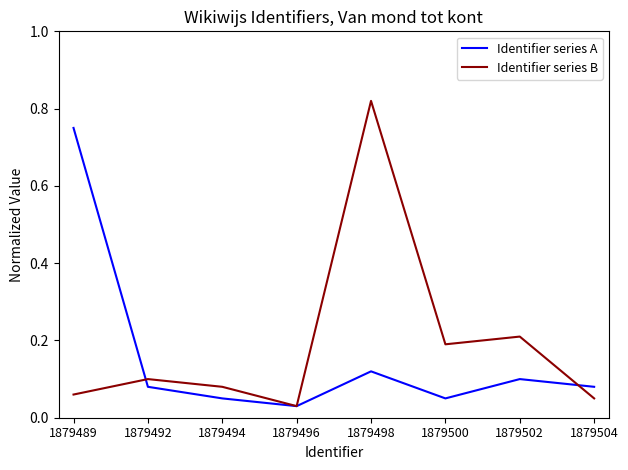

What is the difference between the maximum and minimum values in the Identifier series A series?

0.7